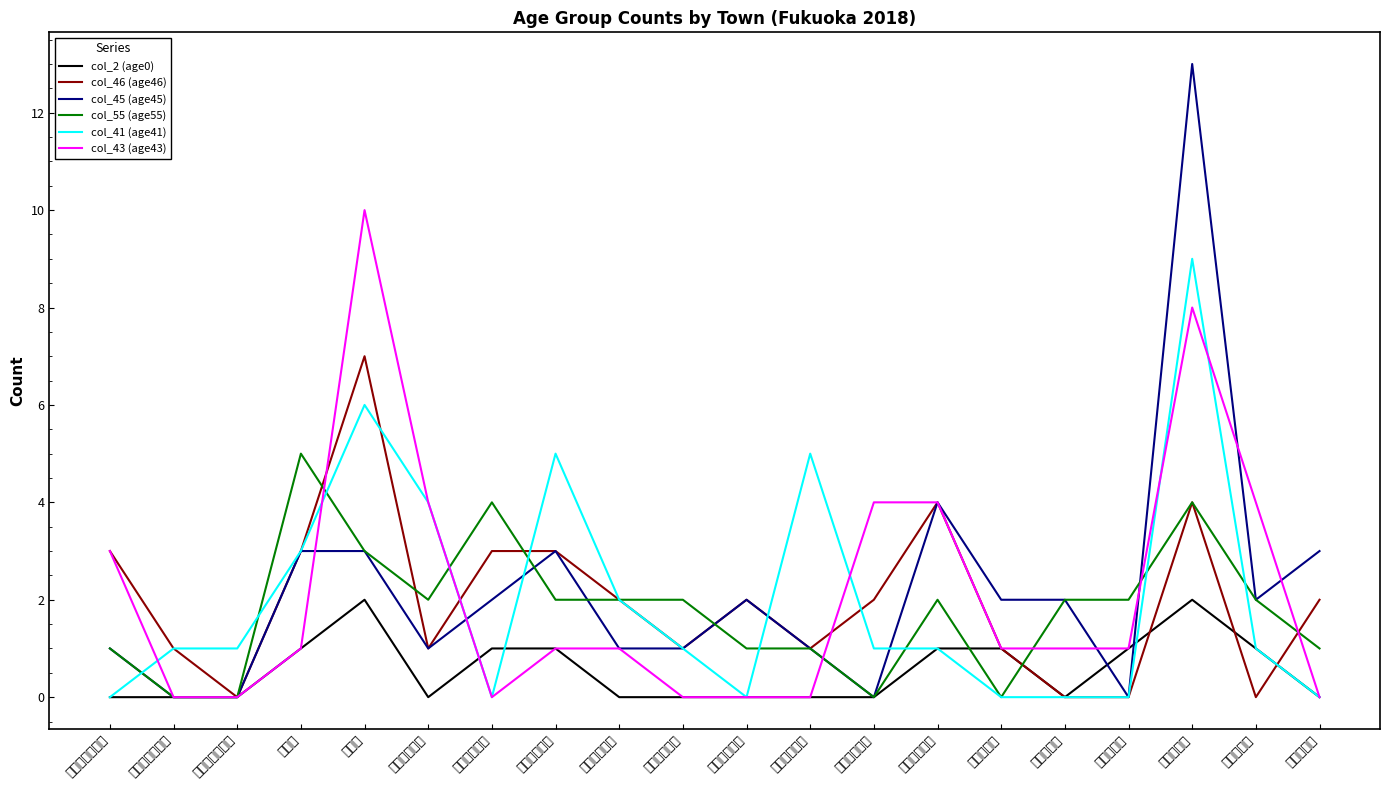

How many times do col_43 (age43) and col_41 (age41) cross each other?

5